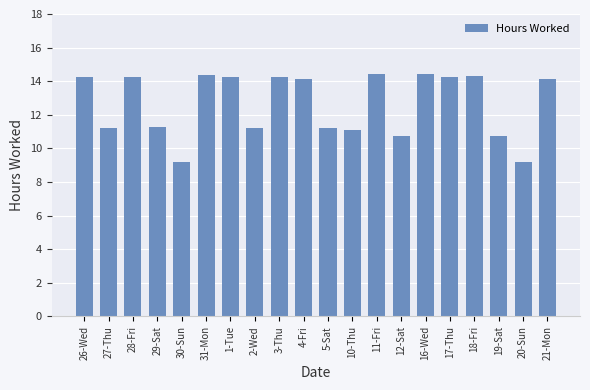

Are the bars horizontal?

No